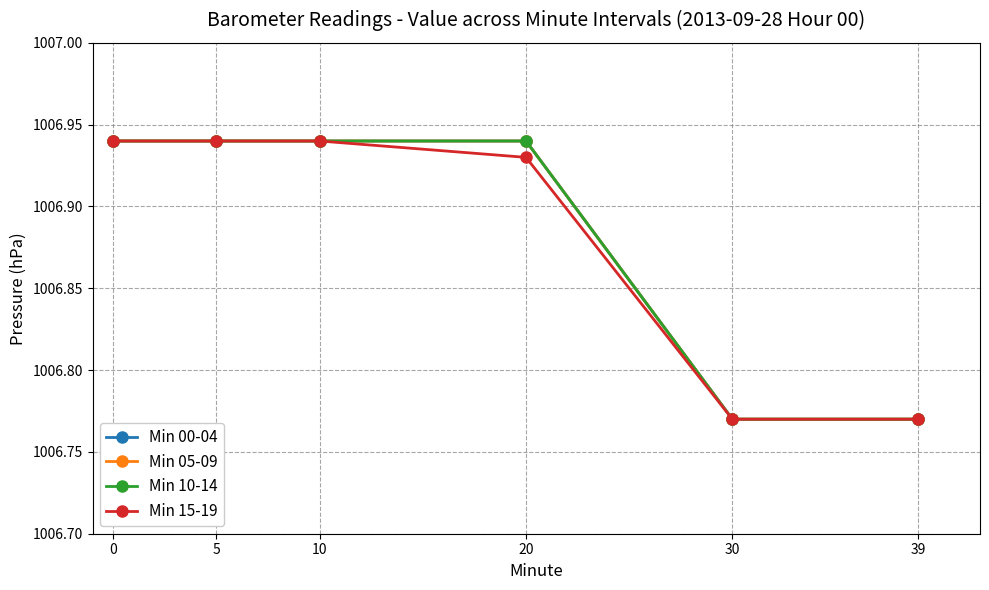

At which label does Min 00-04 reach its minimum?

30